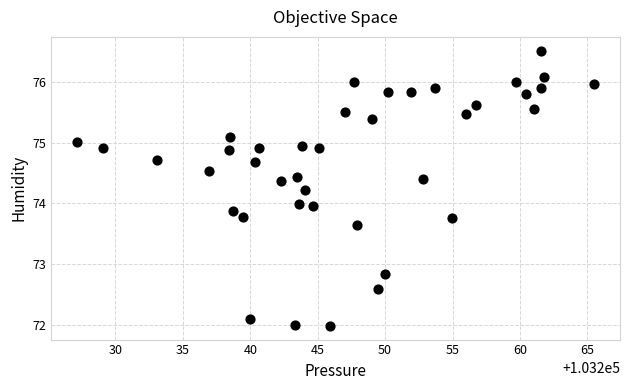

What is the range of X values (max minus min)?

38.3